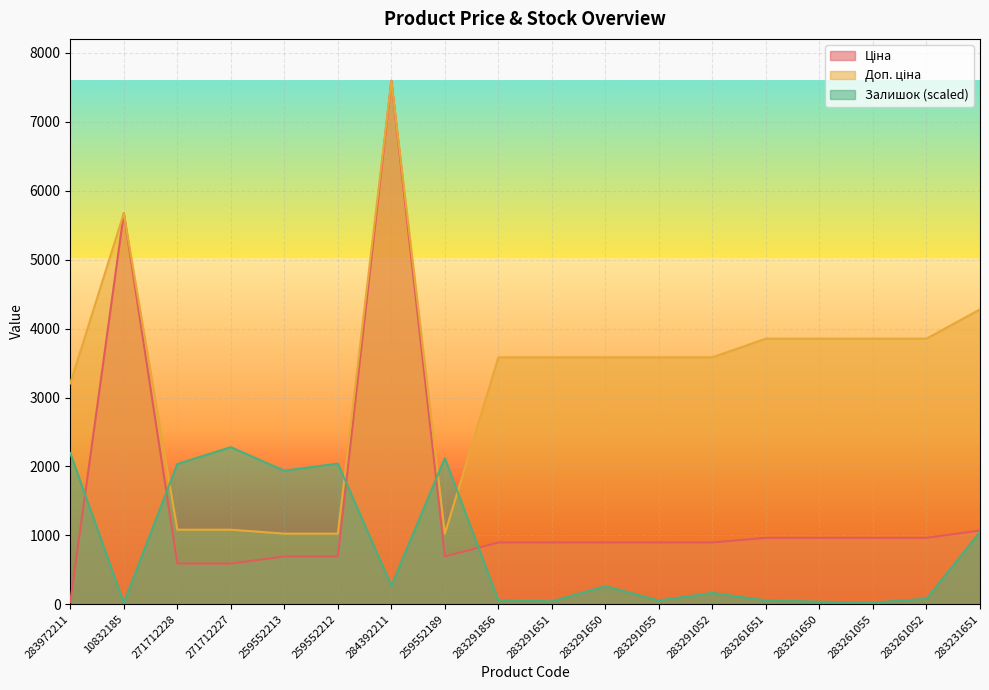

Reading right to left, list all the values displayed in this chart.

Ціна: 1069.8	963.5	963.5	963.5	963.5	895.9	895.9	895.9	895.9	895.9	693.7	7596.5	693.7	693.7	589.9	589.9	5673.8	32.0
Доп. ціна: 4279.1	3854.0	3854.0	3854.0	3854.0	3583.6	3583.6	3583.6	3583.6	3583.6	1024.6	7596.5	1024.6	1024.6	1081.7	1081.7	5673.8	3205.0
Залишок: 1048.1	79.2	24.4	36.6	54.8	164.5	54.8	262.0	42.7	54.8	2120.5	268.1	2041.3	1937.7	2279.0	2035.2	18.3	2193.7